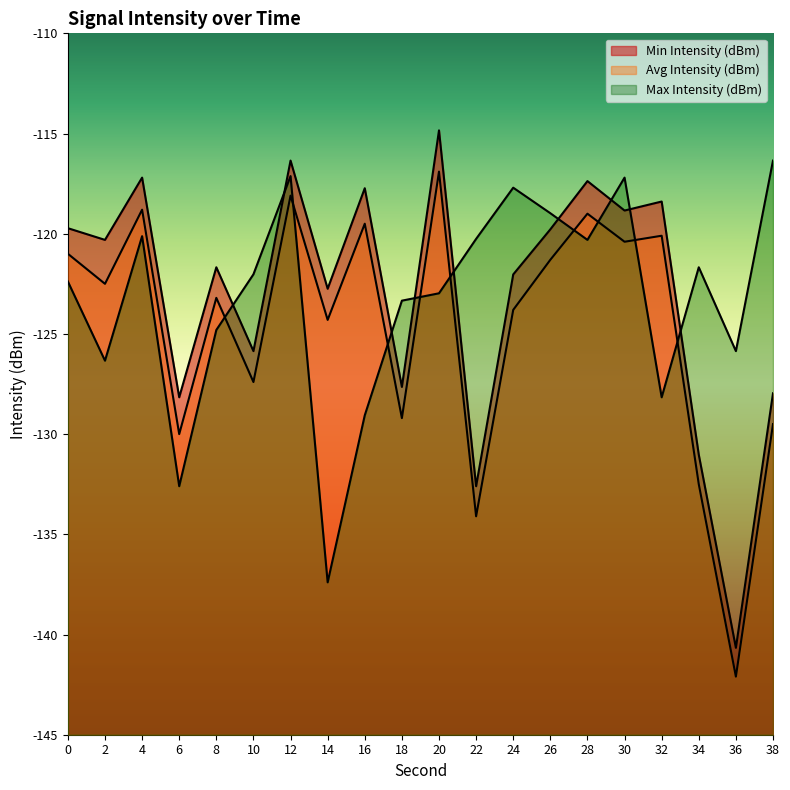

How many data points in Min Intensity (dBm) are less than -120?

11